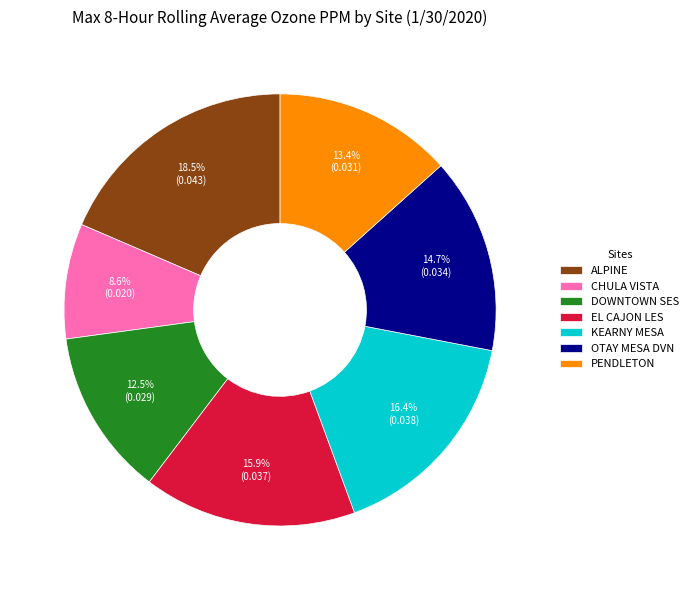

Does CHULA VISTA represent more than half of the total?

No